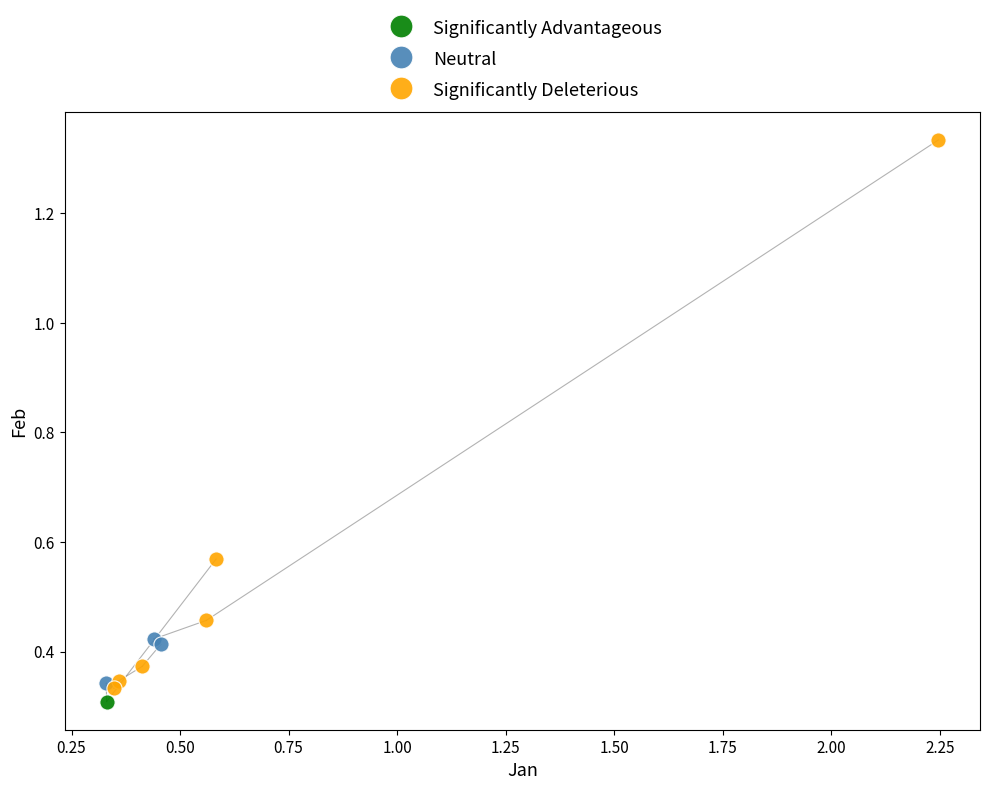

Which series reaches the maximum Y coordinate?

Significantly Deleterious